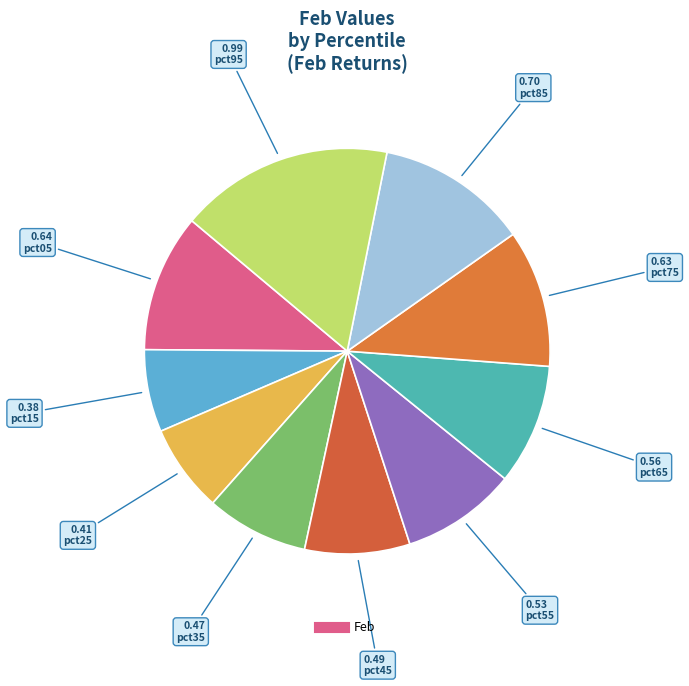

To the nearest percent, what is the difference between the largest and smallest slice percentages?

10%